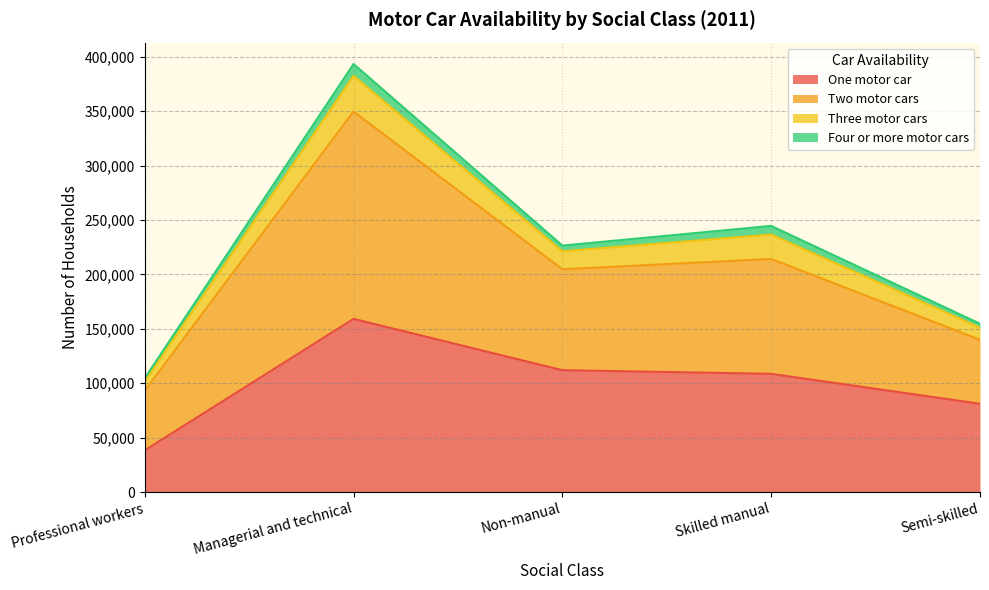

What are all the series names shown in the legend?

One motor car, Two motor cars, Three motor cars, Four or more motor cars